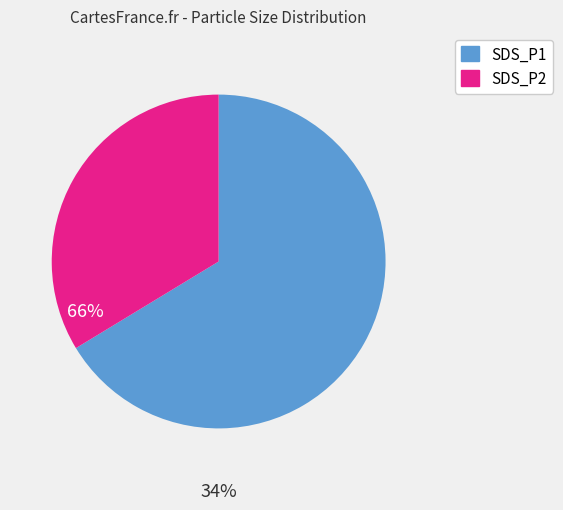

The SDS_P1 slice represents 72% of the pie. True or false?

False